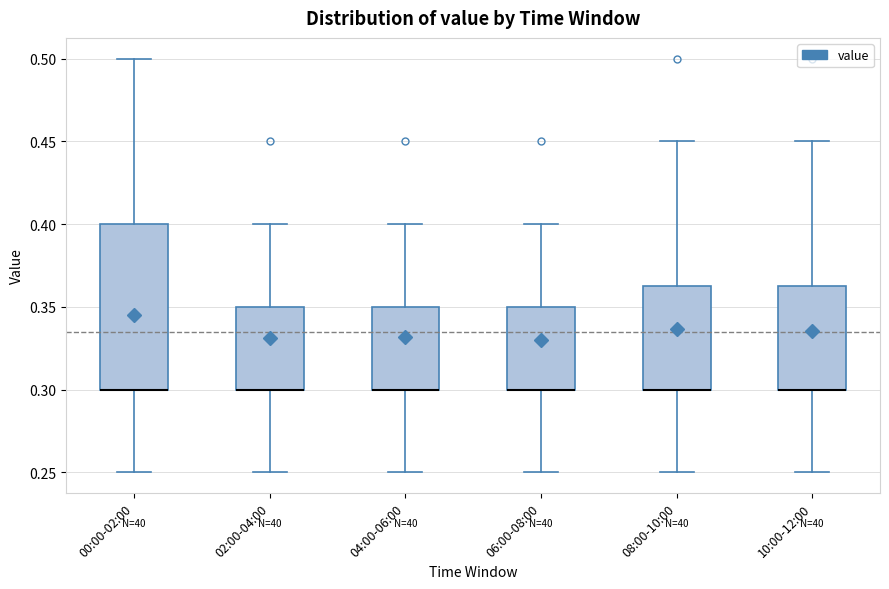

Comparing the boxes themselves (not the whiskers), which one is the tallest?

00:00-02:00